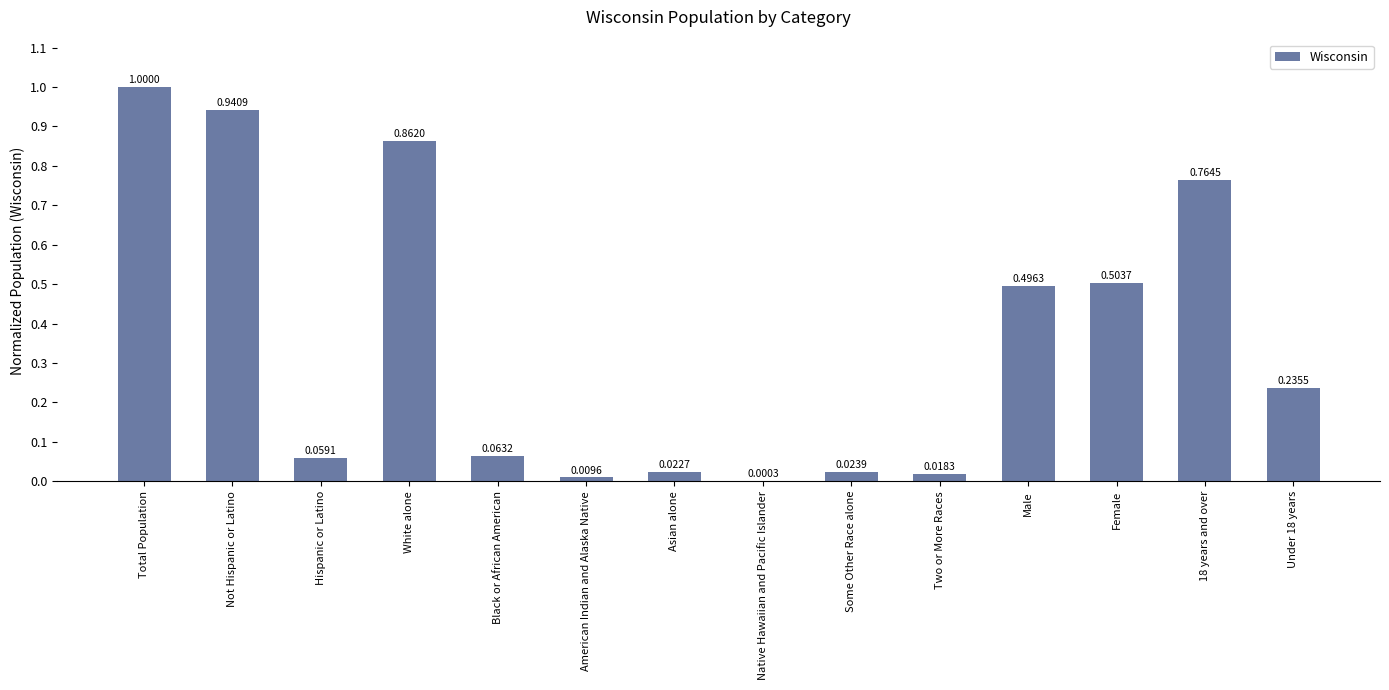

Between Asian alone and Some Other Race alone, which is larger?

Some Other Race alone